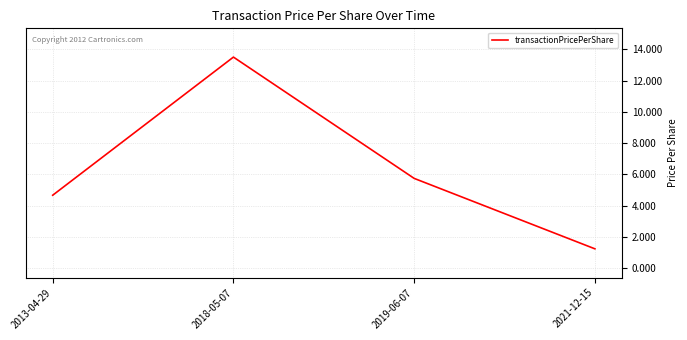

How many values exceed 5?

2